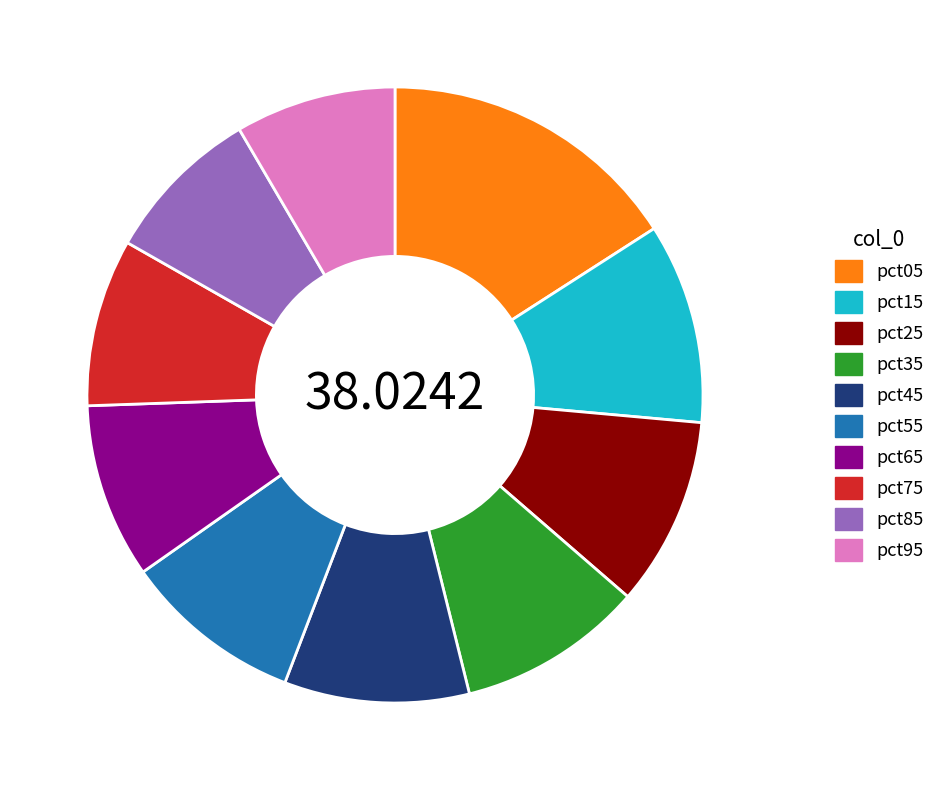

Does pct05 represent more than half of the total?

No